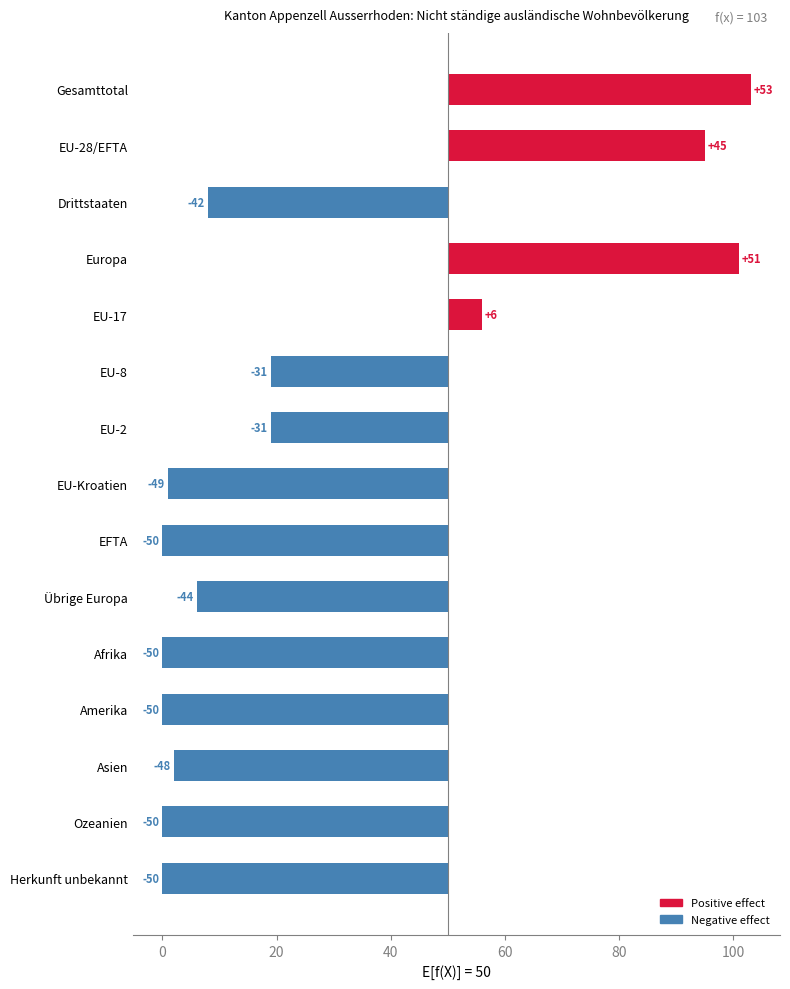

How many values are above zero?

4